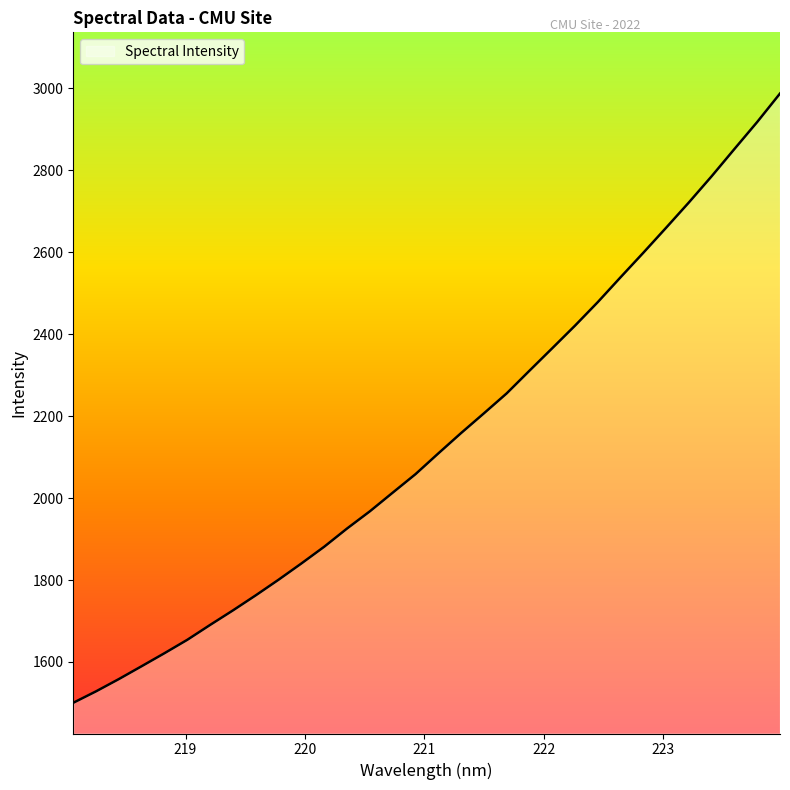

What is the difference between the maximum and minimum values?

1487.3